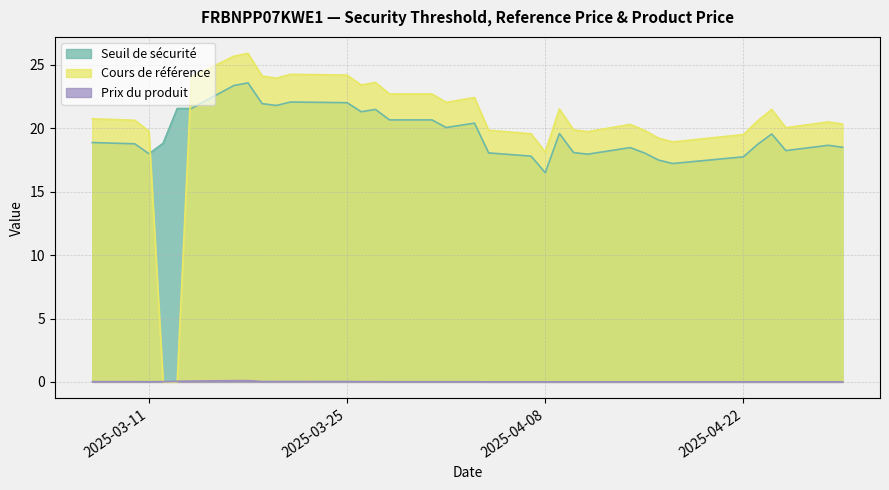

Reading left to right, what are all the values shown in this chart?

Seuil de sécurité: 2025-04-29=18.5	2025-04-28=18.7	2025-04-25=18.2	2025-04-24=19.6	2025-04-23=18.7	2025-04-22=17.8	2025-04-17=17.2	2025-04-16=17.5	2025-04-15=18.1	2025-04-14=18.5	2025-04-11=18.0	2025-04-10=18.1	2025-04-09=19.6	2025-04-08=16.5	2025-04-07=17.8	2025-04-04=18.1	2025-04-03=20.4	2025-04-01=20.1	2025-03-31=20.7	2025-03-28=20.7	2025-03-27=21.5	2025-03-26=21.3	2025-03-25=22.0	2025-03-24=22.0	2025-03-21=22.1	2025-03-20=21.8	2025-03-19=21.9	2025-03-18=23.6	2025-03-17=23.4	2025-03-14=21.6	2025-03-13=21.6	2025-03-12=18.8	2025-03-11=18.0	2025-03-10=18.8	2025-03-07=18.9
Cours de référence: 2025-04-29=20.3	2025-04-28=20.5	2025-04-25=20.1	2025-04-24=21.5	2025-04-23=20.6	2025-04-22=19.5	2025-04-17=18.9	2025-04-16=19.2	2025-04-15=19.9	2025-04-14=20.3	2025-04-11=19.7	2025-04-10=19.9	2025-04-09=21.5	2025-04-08=18.1	2025-04-07=19.6	2025-04-04=19.9	2025-04-03=22.4	2025-04-01=22.1	2025-03-31=22.7	2025-03-28=22.7	2025-03-27=23.6	2025-03-26=23.4	2025-03-25=24.2	2025-03-24=24.2	2025-03-21=24.3	2025-03-20=24.0	2025-03-19=24.1	2025-03-18=25.9	2025-03-17=25.7	2025-03-14=24.1	2025-03-13=0.0	2025-03-12=0.0	2025-03-11=19.8	2025-03-10=20.6	2025-03-07=20.8
Prix du produit: 2025-04-29=0.0	2025-04-28=0.0	2025-04-25=0.0	2025-04-24=0.0	2025-04-23=0.0	2025-04-22=0.0	2025-04-17=0.0	2025-04-16=0.0	2025-04-15=0.0	2025-04-14=0.0	2025-04-11=0.0	2025-04-10=0.0	2025-04-09=0.0	2025-04-08=0.0	2025-04-07=0.0	2025-04-04=0.0	2025-04-03=0.0	2025-04-01=0.0	2025-03-31=0.0	2025-03-28=0.0	2025-03-27=0.0	2025-03-26=0.0	2025-03-25=0.0	2025-03-24=0.0	2025-03-21=0.0	2025-03-20=0.0	2025-03-19=0.0	2025-03-18=0.1	2025-03-17=0.1	2025-03-14=0.1	2025-03-13=0.1	2025-03-12=0.0	2025-03-11=0.0	2025-03-10=0.0	2025-03-07=0.0